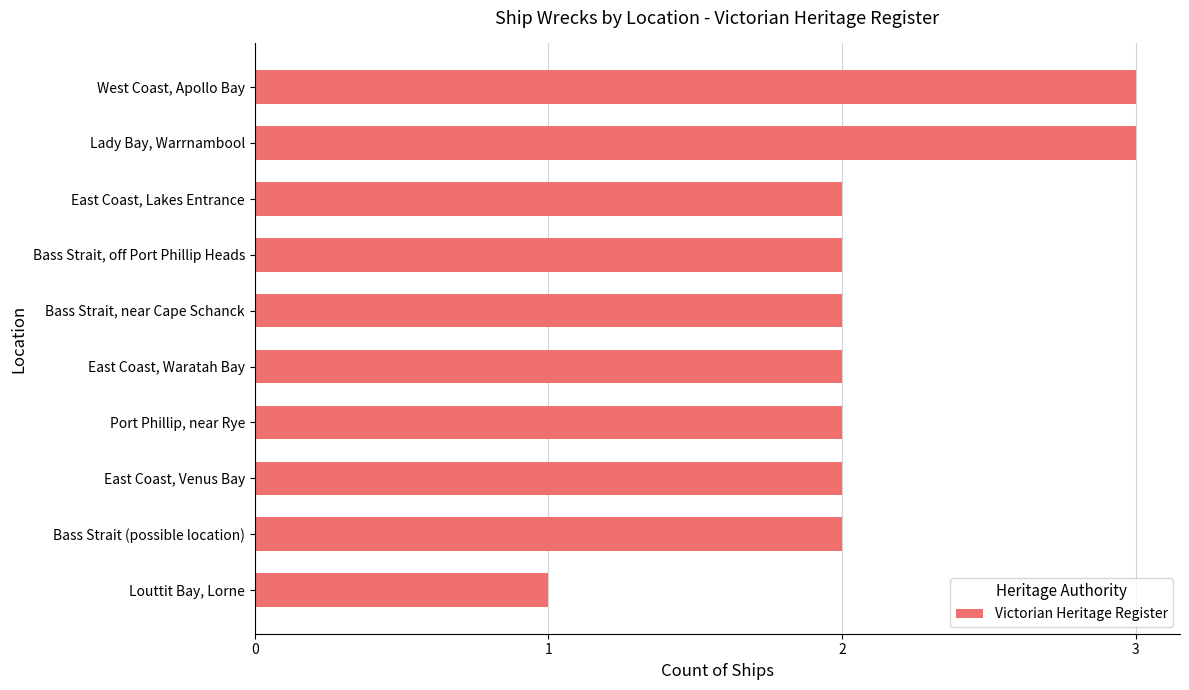

How many data points does each series have?

10